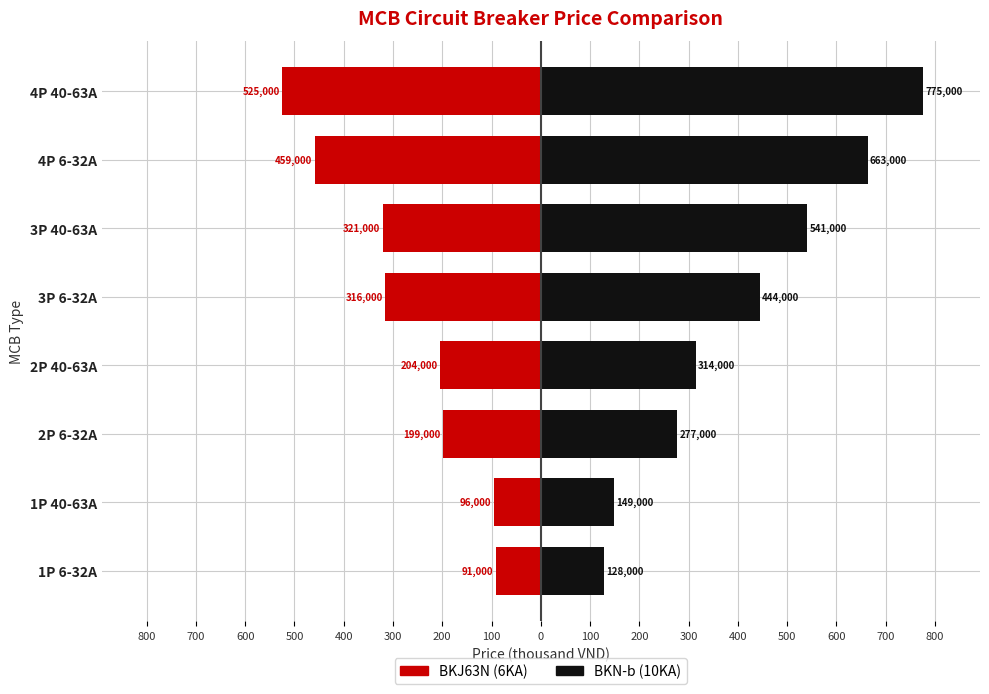

Between 2P 40-63A and 4P 6-32A, which series saw the biggest shift?

BKN-b (10KA)